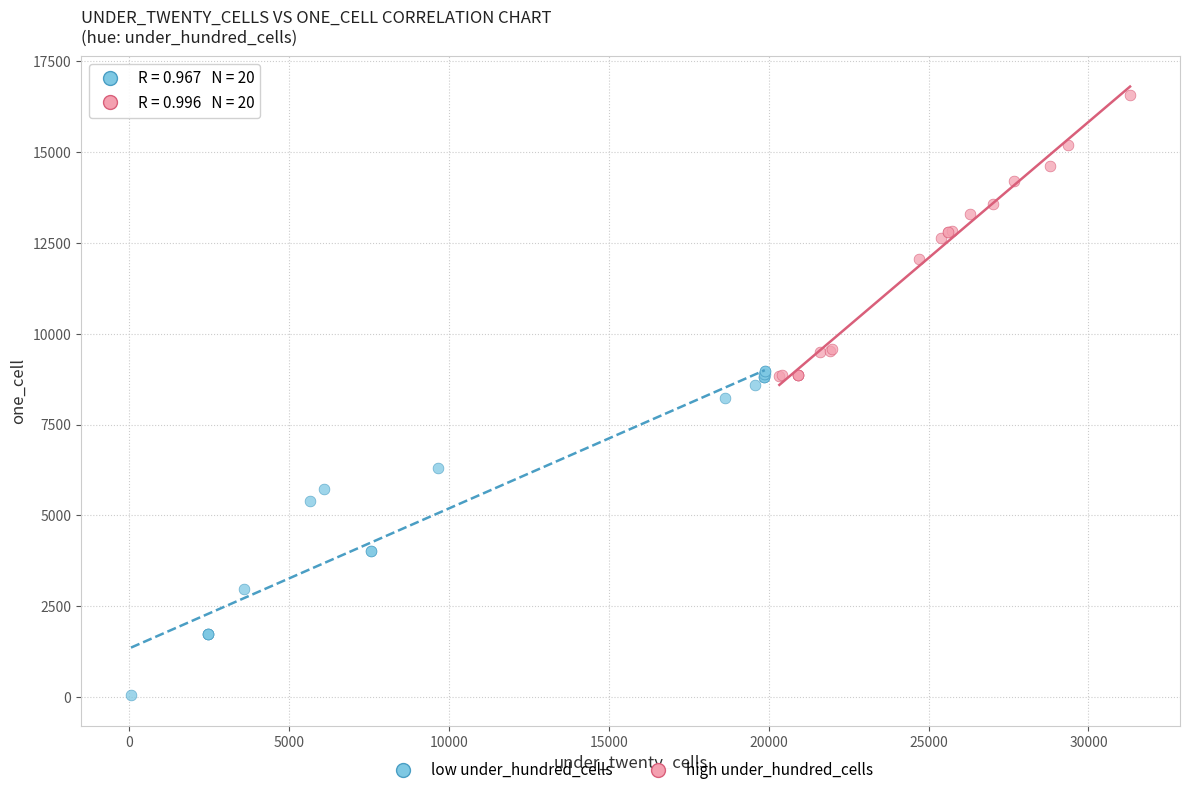

What are all the series names shown in the legend?

low under_hundred_cells, high under_hundred_cells